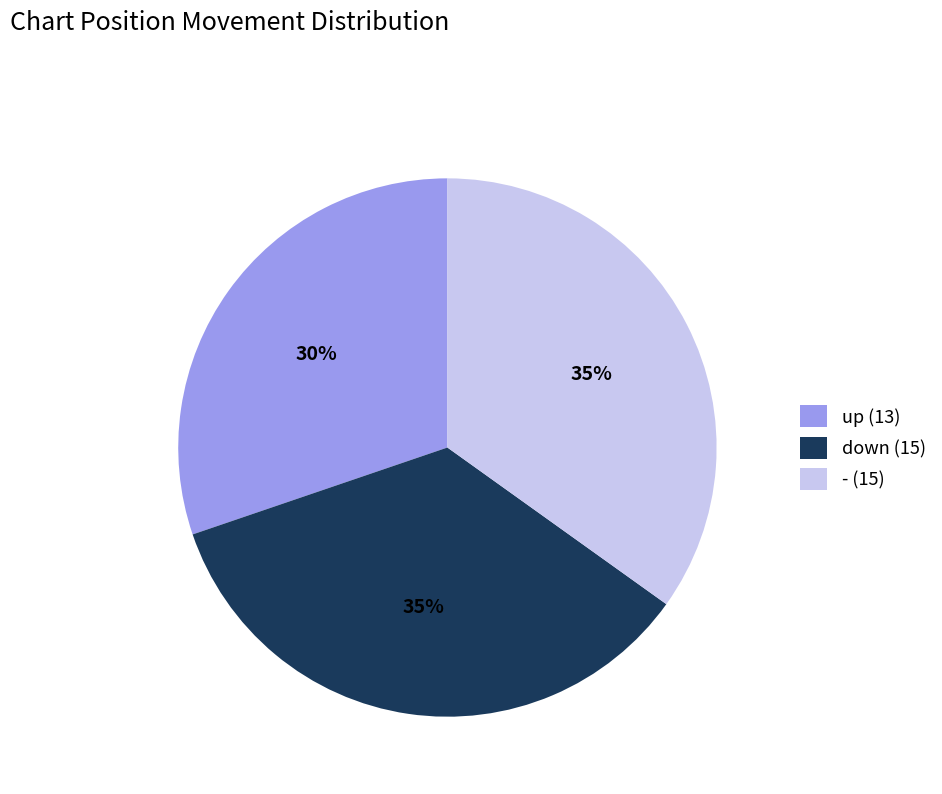

To the nearest percent, what percentage of the pie is up (13)?

30%